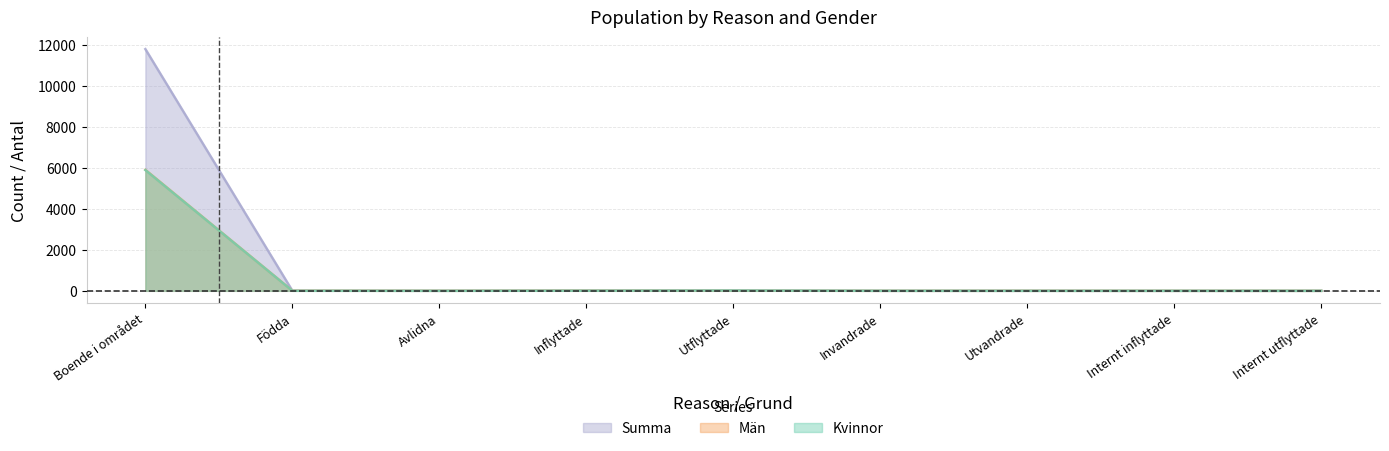

What is the label of the 2nd point from the right?

Internt inflyttade